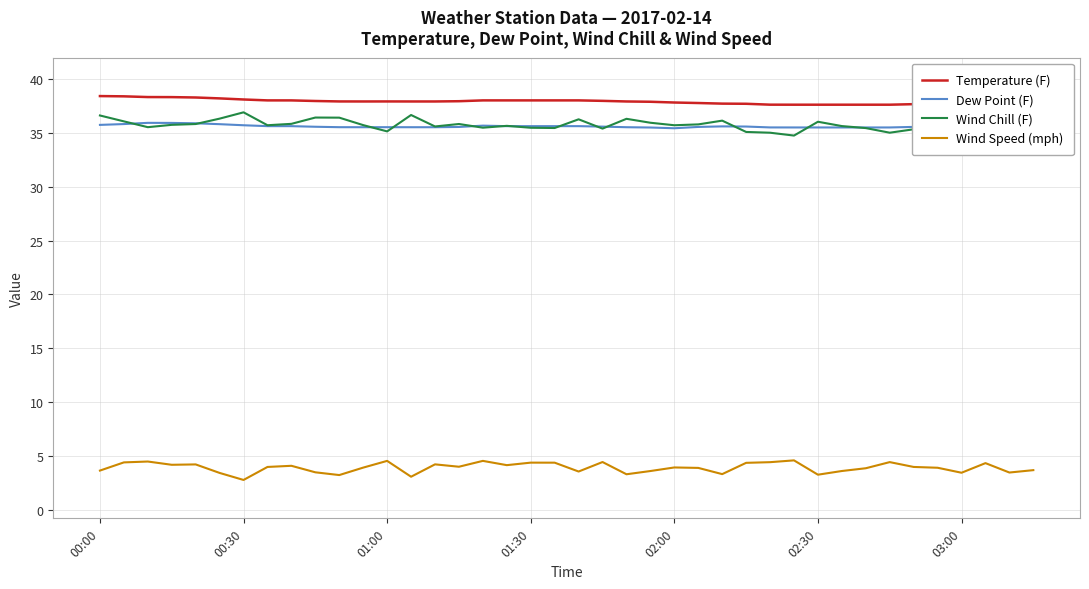

Does the chart have visible grid lines?

Yes